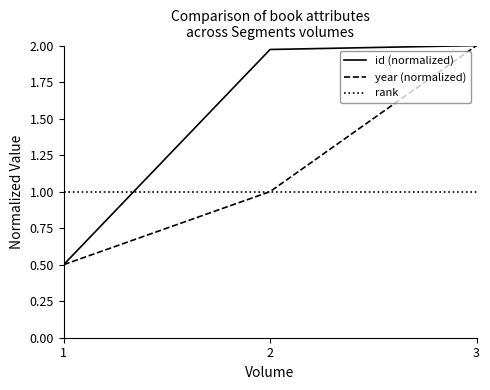

Which series has the largest range (max minus min)?

id (normalized)